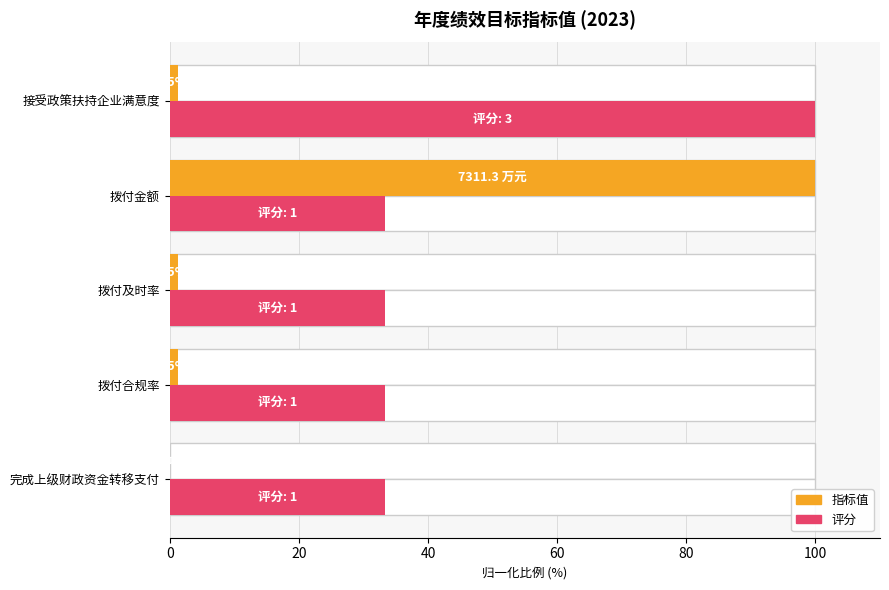

Which series has the largest total across all categories?

评分